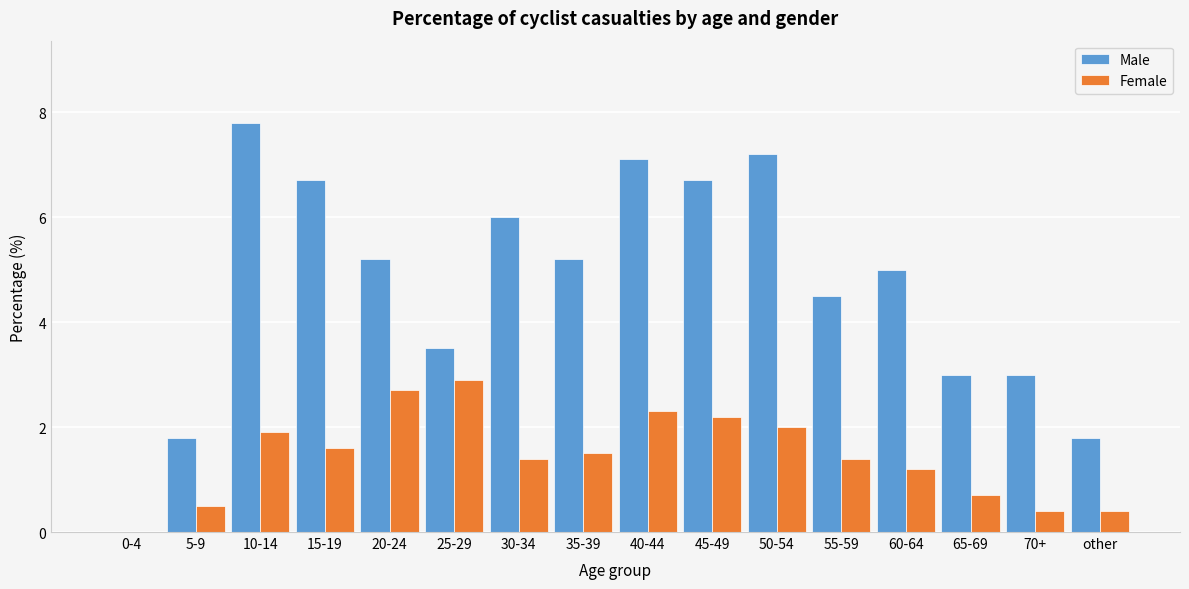

The Male series shows 7.8 at 10-14. True or false?

True